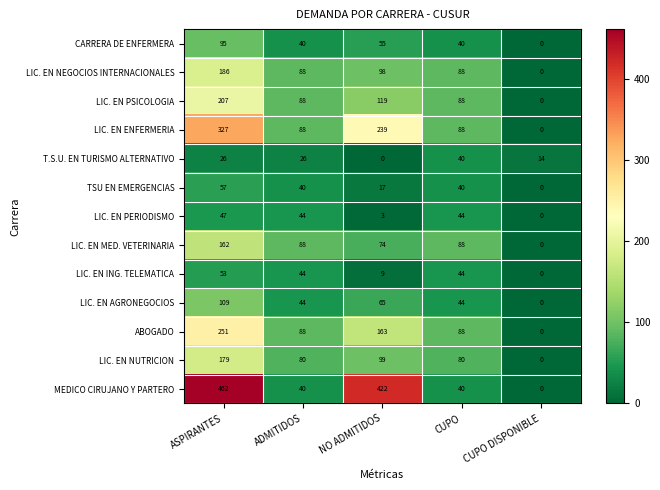

The LIC. EN PSICOLOGIA series shows 88 at ADMITIDOS. True or false?

True